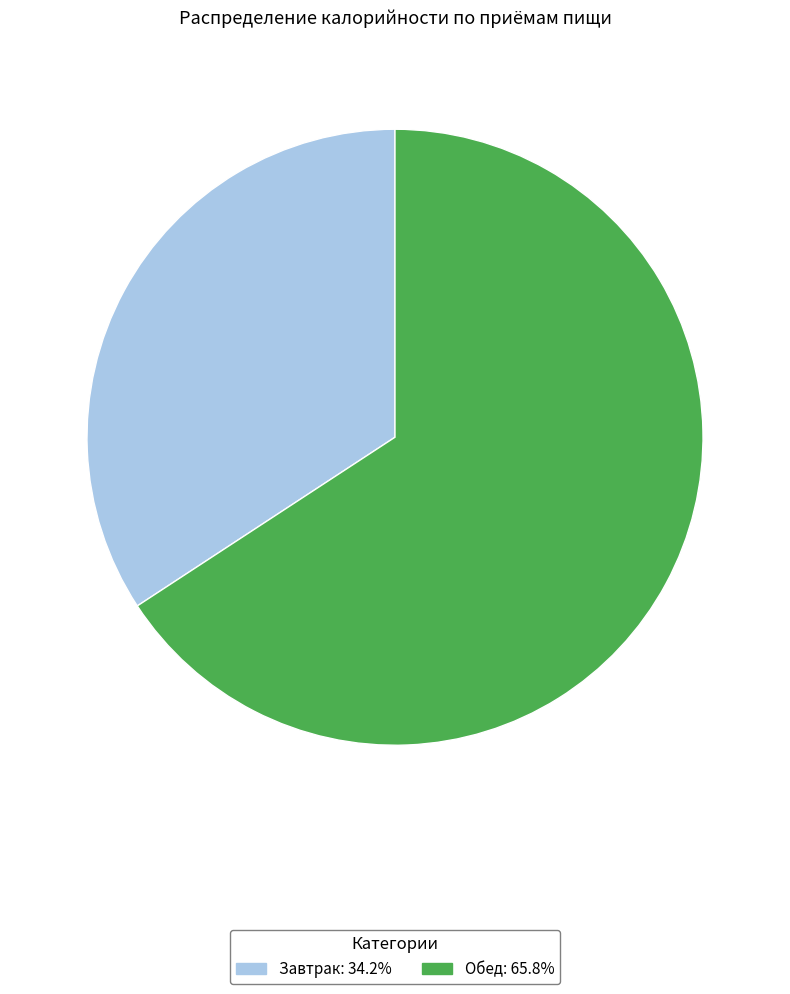

Count the number of slices in the pie.

2